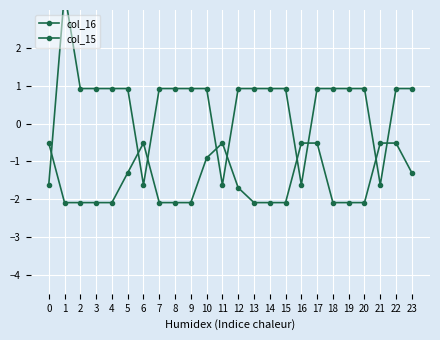

Rank the categories by col_16 value from lowest to highest.

0, 6, 11, 16, 21, 2, 3, 4, 5, 7, 8, 9, 10, 12, 13, 14, 15, 17, 18, 19, 20, 22, 23, 1